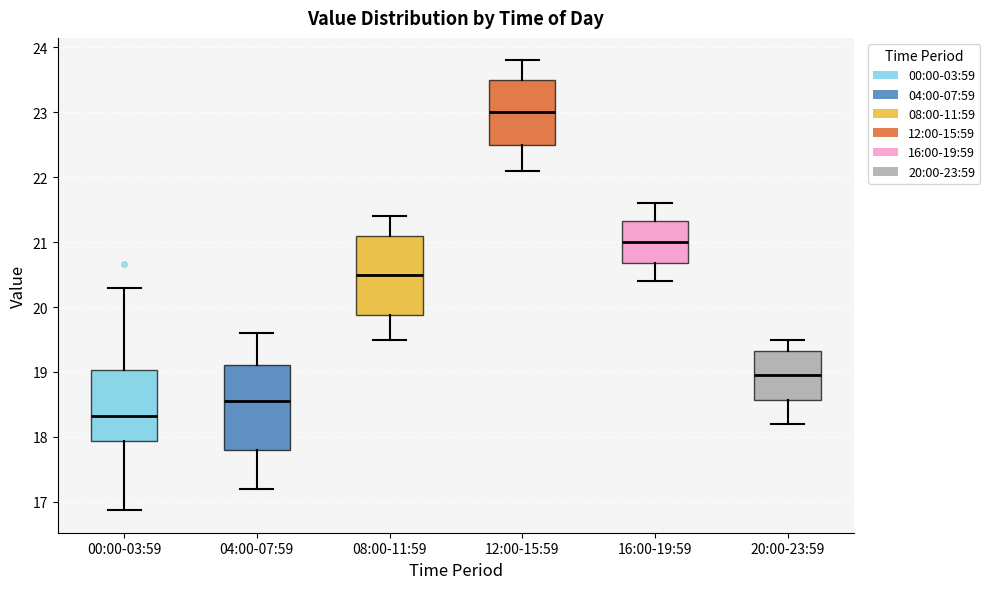

Reading left to right, transcribe this box plot: for each box, give where its median line is, the range the box spans, and where its two whiskers end, as read against the y-axis. The values are not printed on the chart, so give them approximately, as read against the axis.

00:00-03:59: median 18.3, box 17.9 to 19.0, whiskers 16.9 to 20.3
04:00-07:59: median 18.6, box 17.8 to 19.1, whiskers 17.2 to 19.6
08:00-11:59: median 20.5, box 19.9 to 21.1, whiskers 19.5 to 21.4
12:00-15:59: median 23.0, box 22.5 to 23.5, whiskers 22.1 to 23.8
16:00-19:59: median 21.0, box 20.7 to 21.3, whiskers 20.4 to 21.6
20:00-23:59: median 19.0, box 18.6 to 19.3, whiskers 18.2 to 19.5